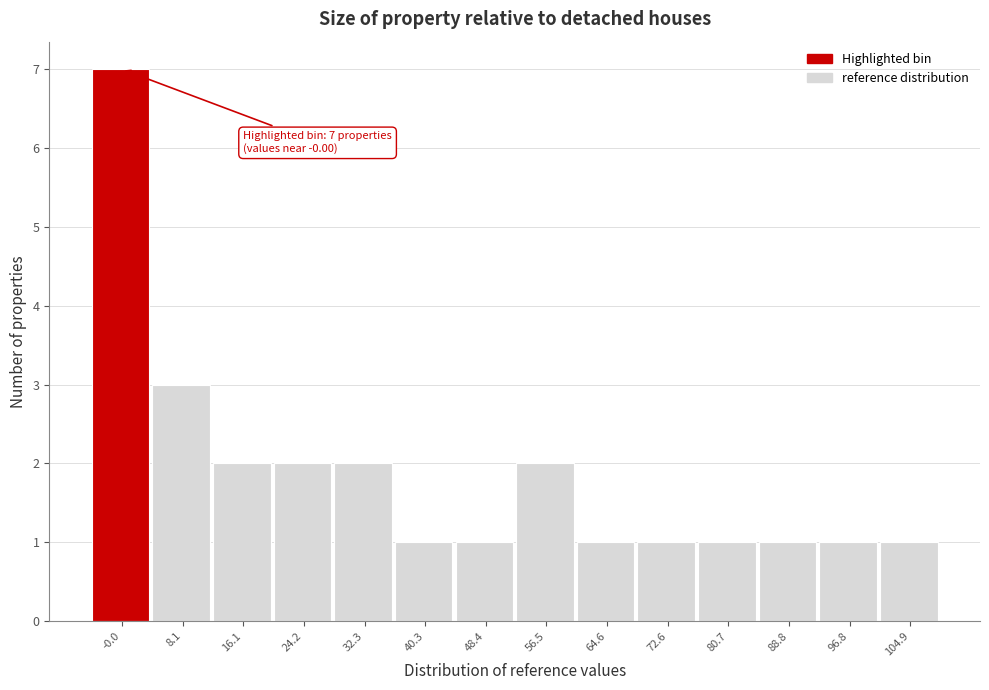

Reading right to left, extract all data points from this chart.

104.9=1	96.8=1	88.8=1	80.7=1	72.6=1	64.6=1	56.5=2	48.4=1	40.3=1	32.3=2	24.2=2	16.1=2	8.1=3	-0.0=7